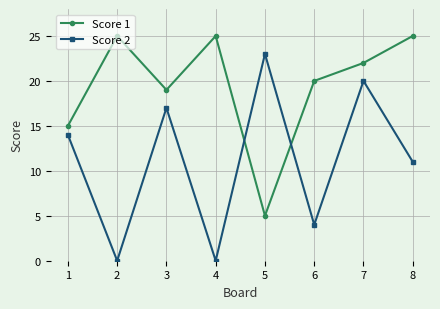

Rank the series by their average value, from lowest to highest.

Score 2, Score 1